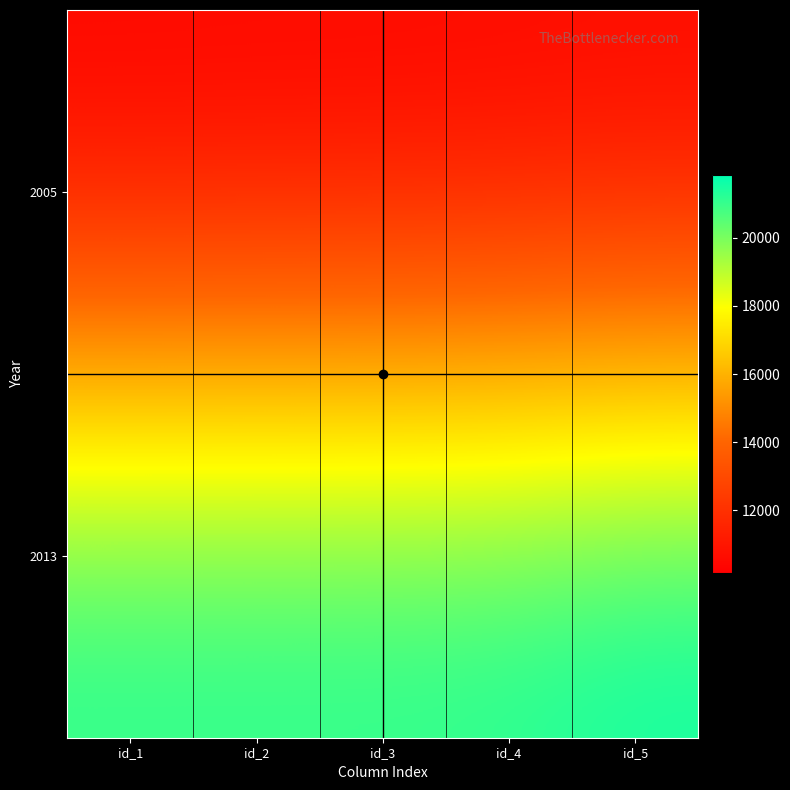

Reading left to right, list all the values displayed in this chart.

2005: id_1=10159	id_2=10189	id_3=10206	id_4=10253	id_5=10324
2013: id_1=21423	id_2=21429	id_3=21431	id_4=21509	id_5=21856